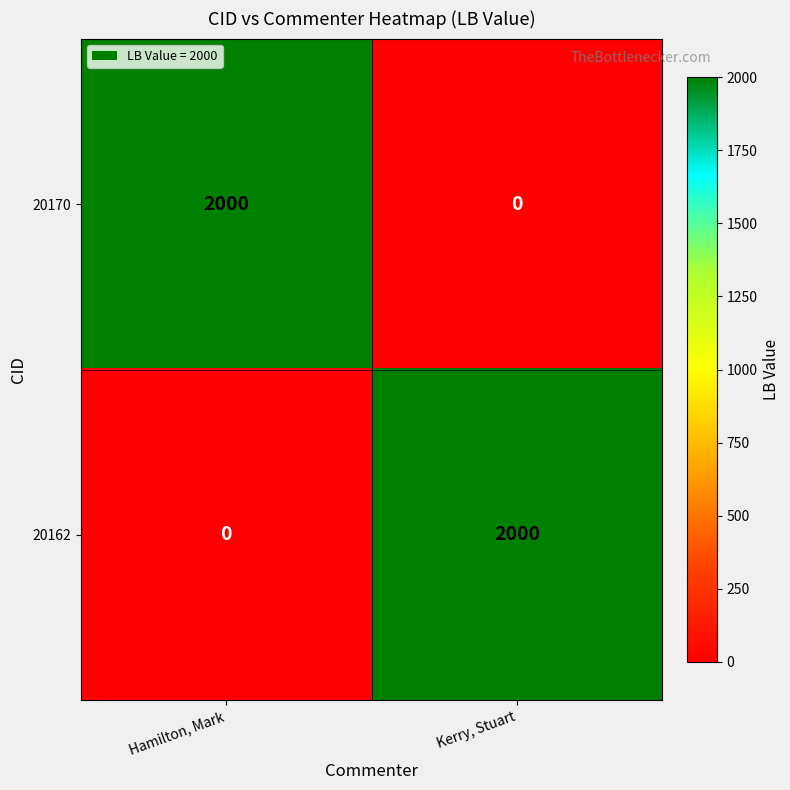

At which label does 20162 reach its minimum?

Hamilton, Mark